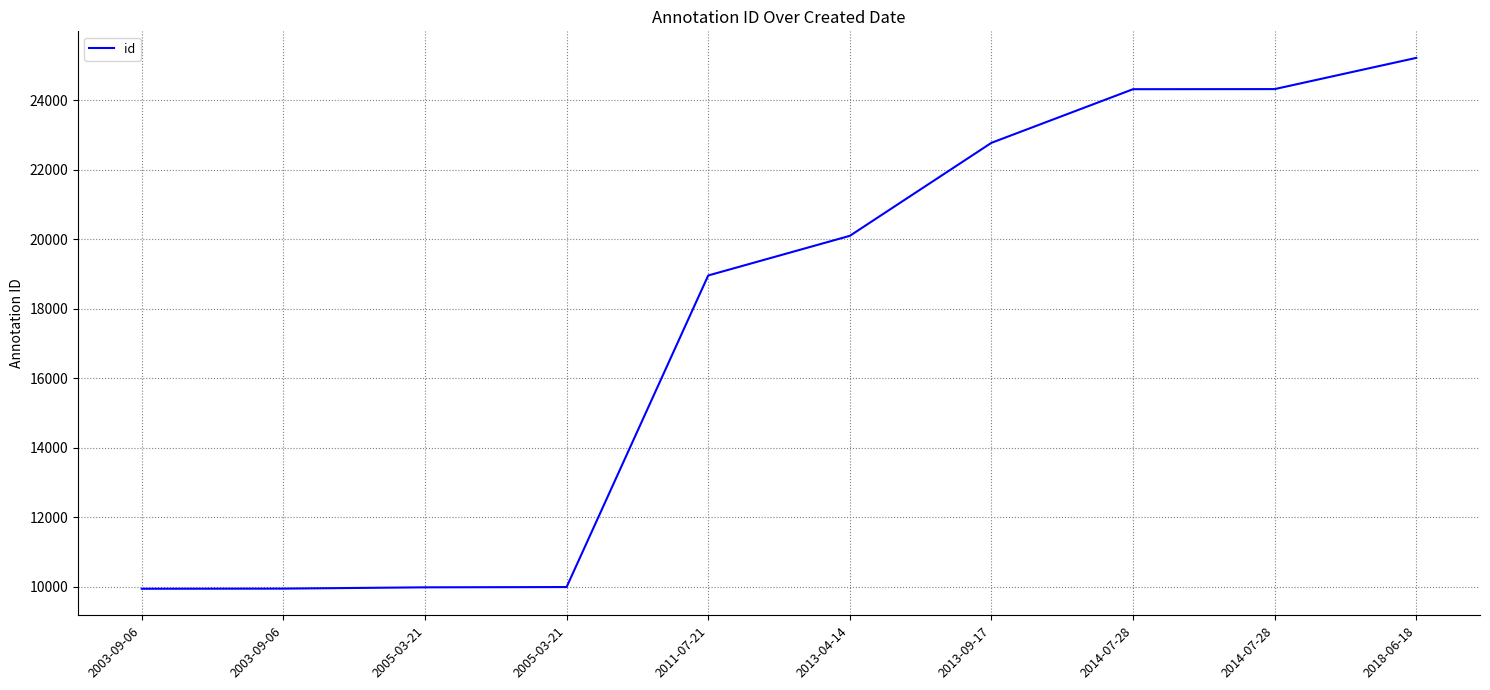

Rank the categories by value from lowest to highest.

2003-09-06, 2003-09-06, 2005-03-21, 2005-03-21, 2011-07-21, 2013-04-14, 2013-09-17, 2014-07-28, 2014-07-28, 2018-06-18